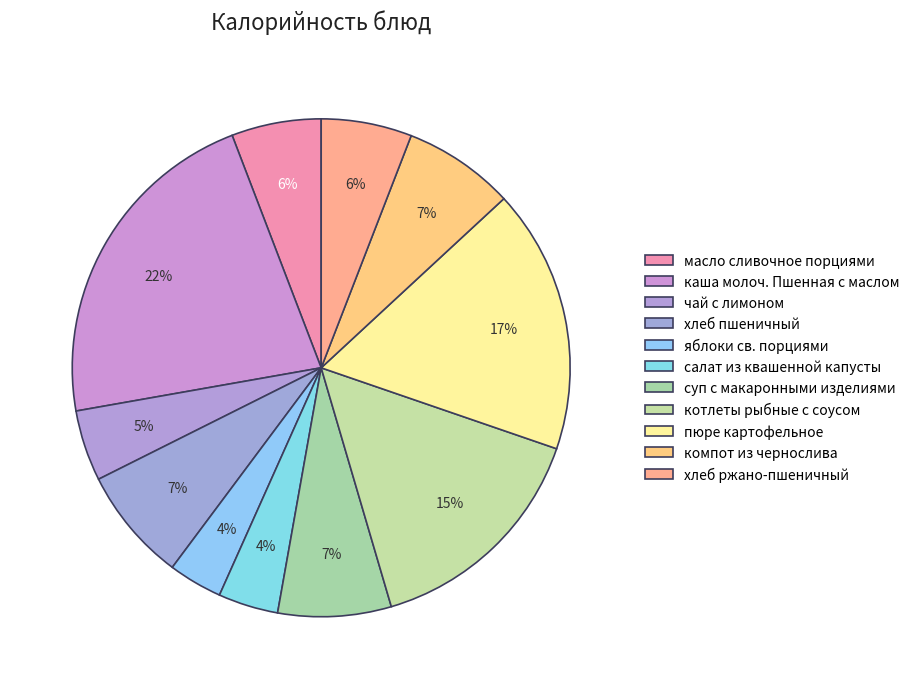

Count the number of slices in the pie.

11